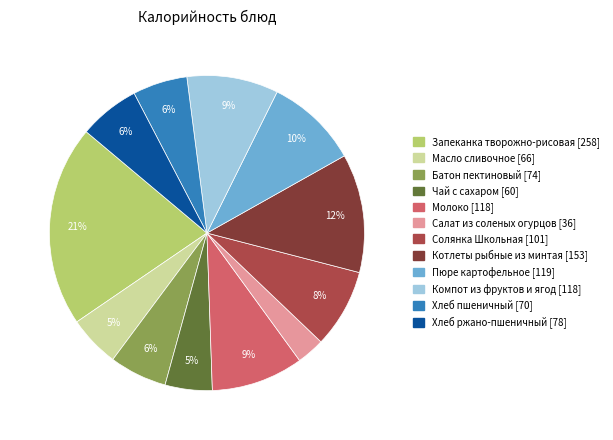

How many slices are in this pie chart?

12